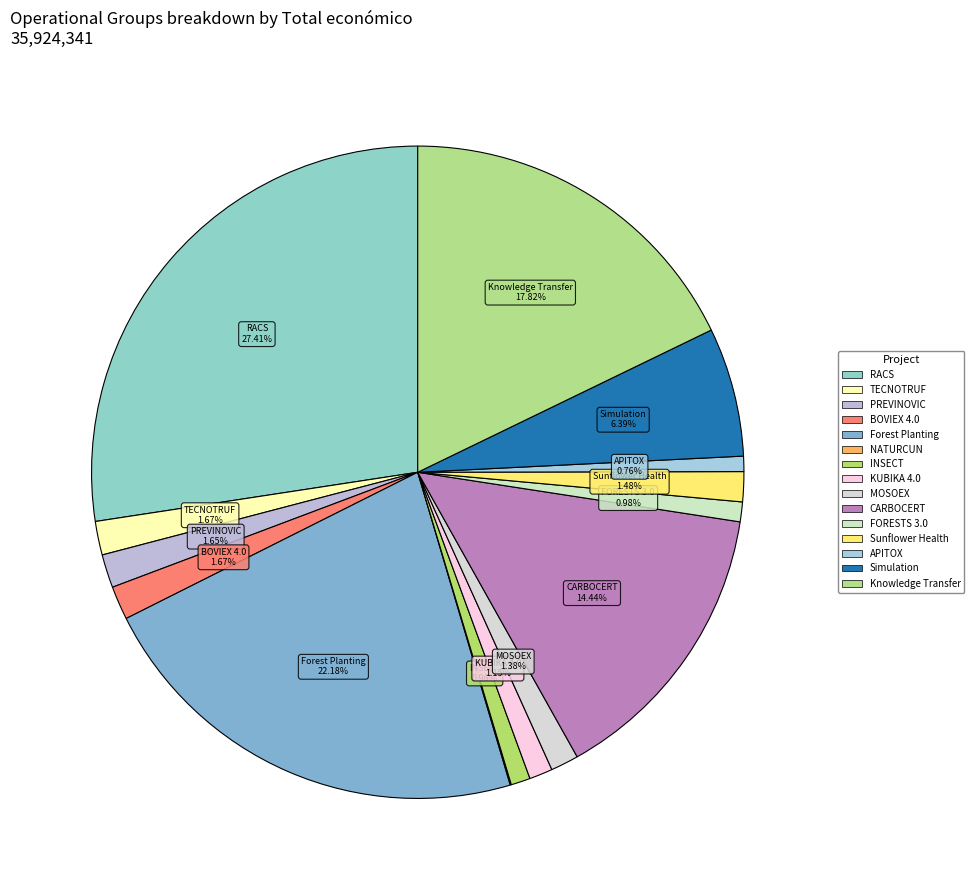

Does any single category account for the majority?

No